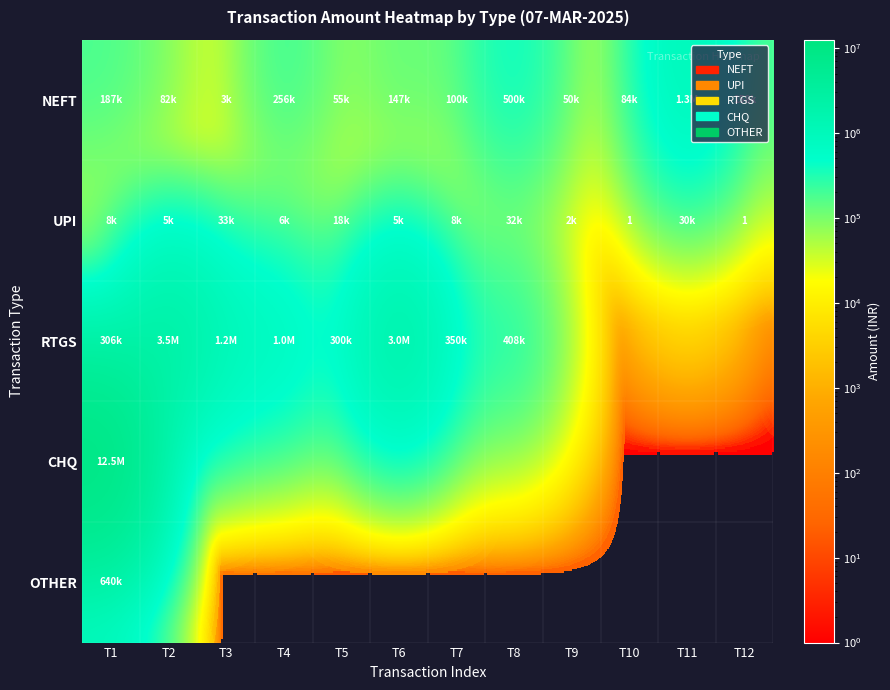

Is it true that CHQ equals -7996768 at T2?

False